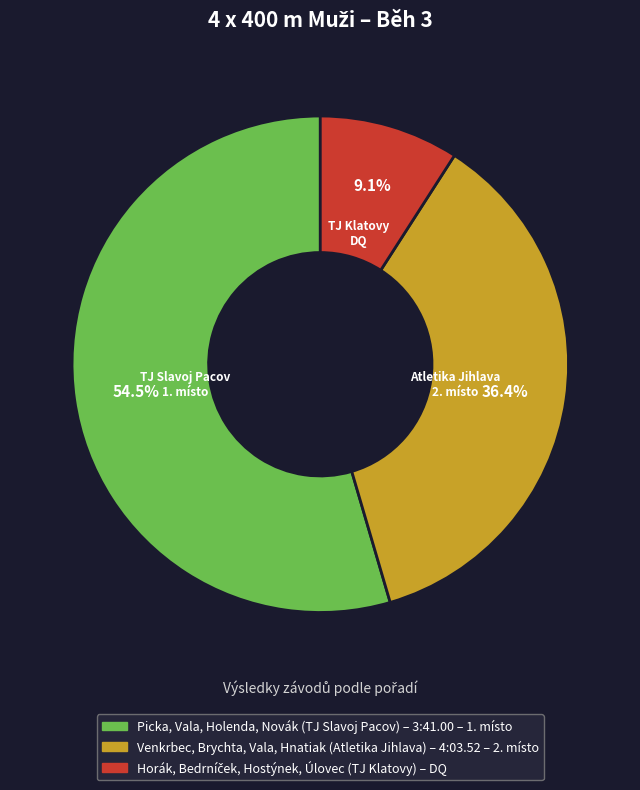

How many slices are in this pie chart?

3